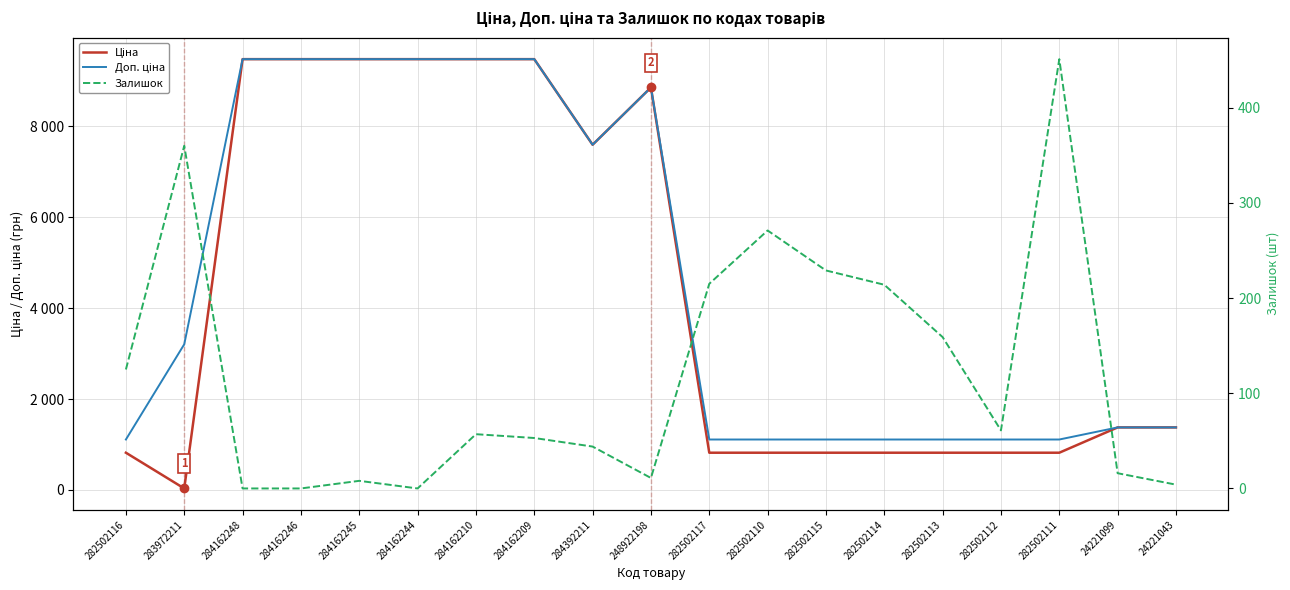

What are all the series names shown in the legend?

Ціна, Доп. ціна, Залишок